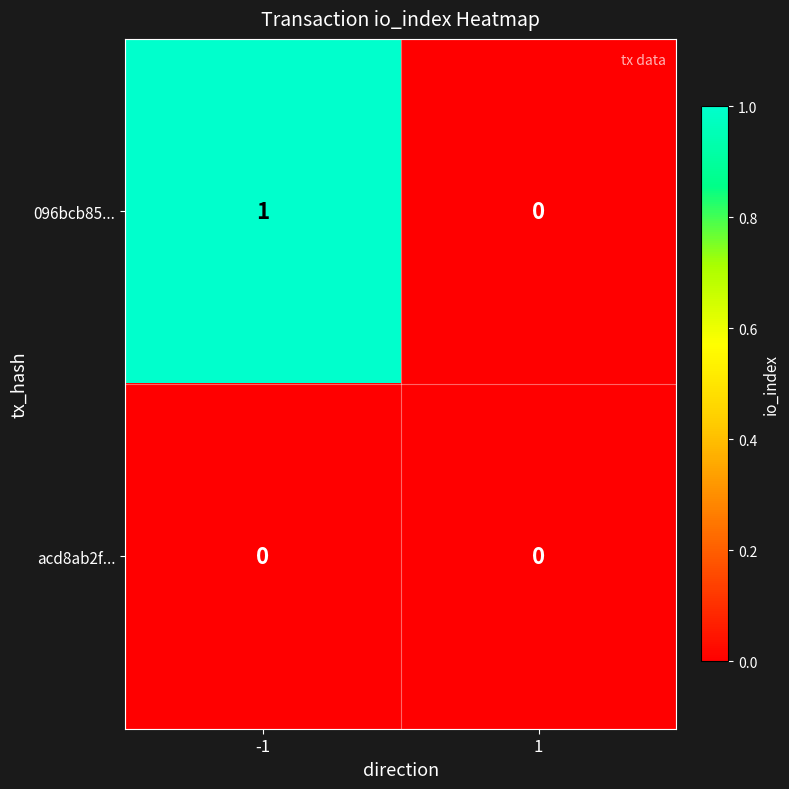

Is the value of acd8ab2f... at -1 greater than the value of 096bcb85... at -1?

No